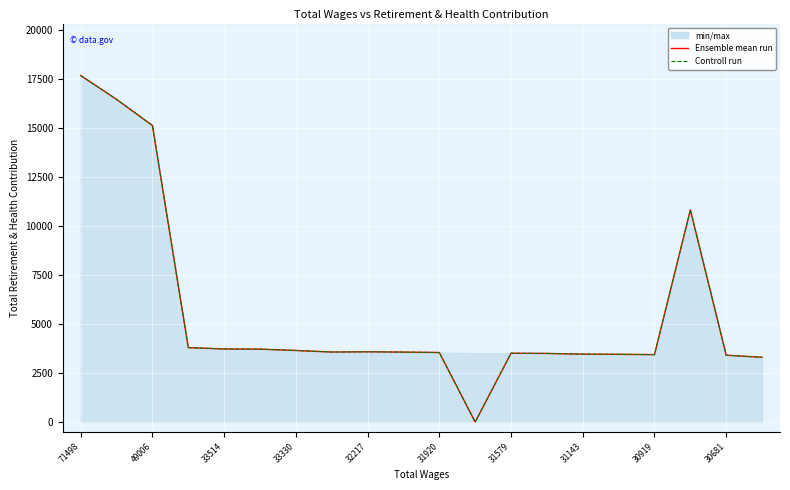

Is the value of Controll run at 10 greater than the value of Ensemble mean run at 13?

Yes